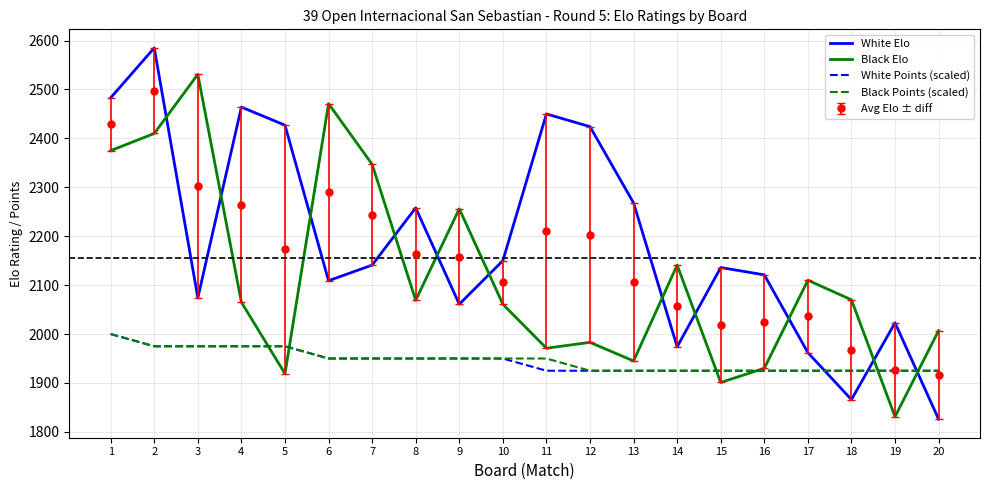

The Black Points (scaled) series shows 951 at 8. True or false?

False